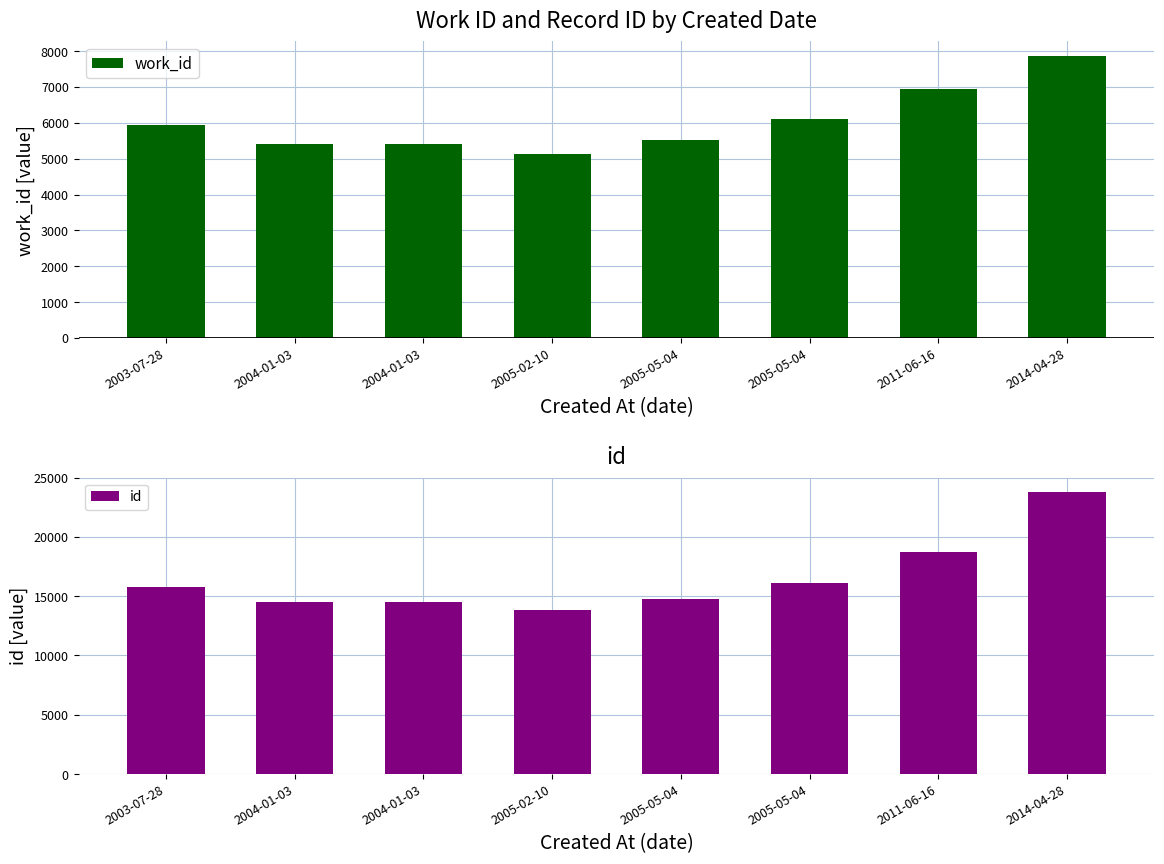

What are all the series names shown in the legend?

work_id, id